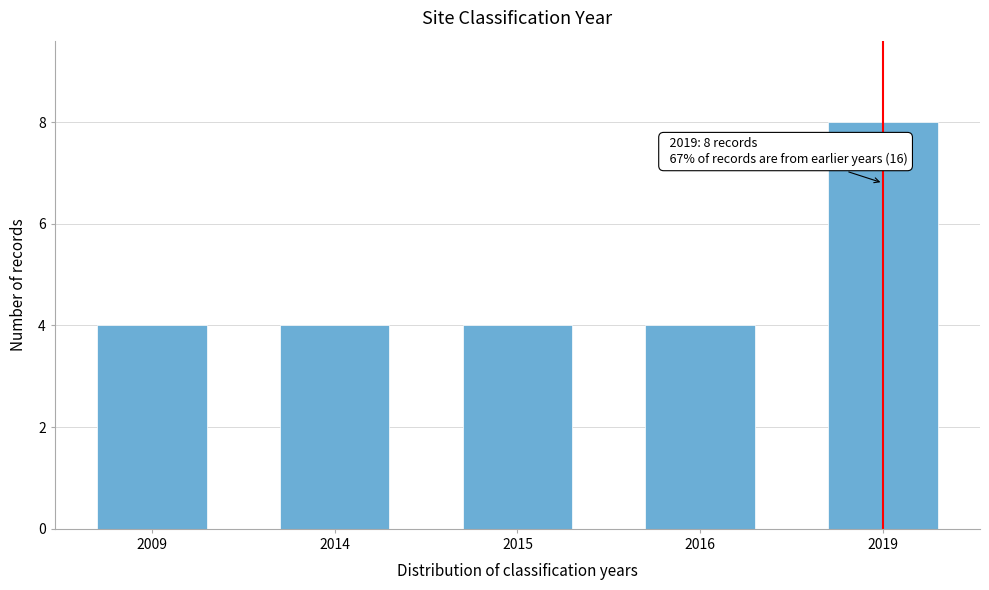

Reading left to right, list all the values displayed in this chart.

4	4	4	4	8